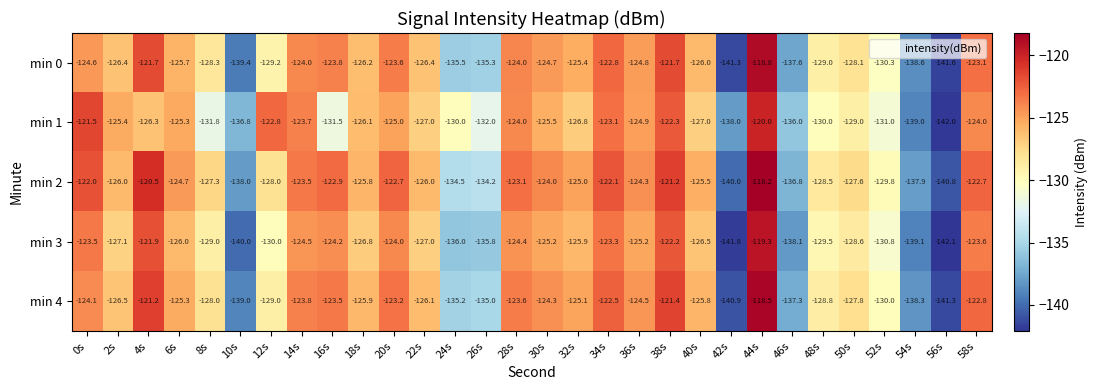

Rank the series by their maximum value, from highest to lowest.

min 2, min 4, min 0, min 3, min 1